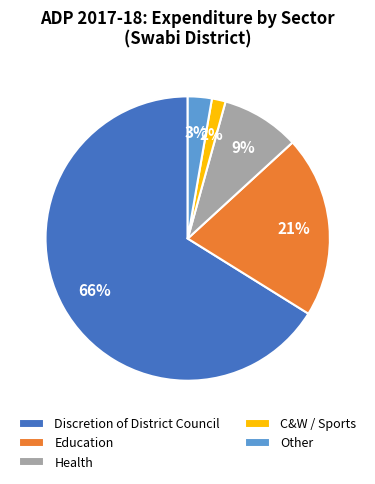

Which slice is the smallest?

C&W / Sports